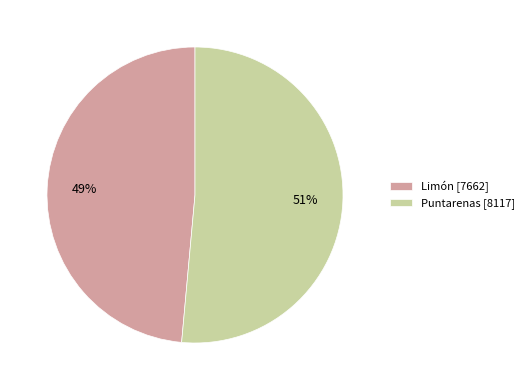

Is the sum of Limón and Puntarenas greater than half?

Yes